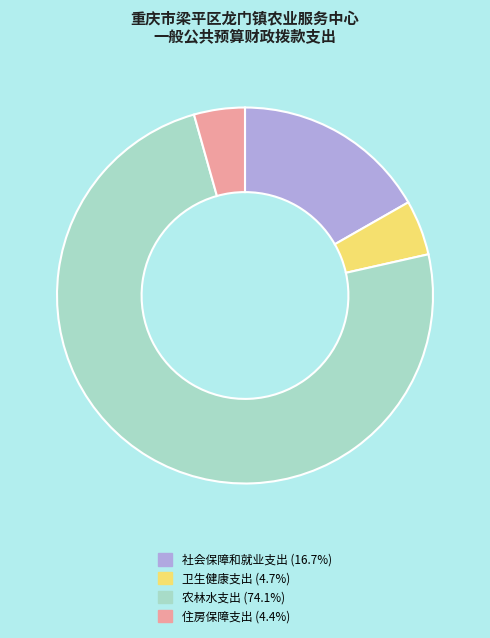

What is the majority slice?

农林水支出